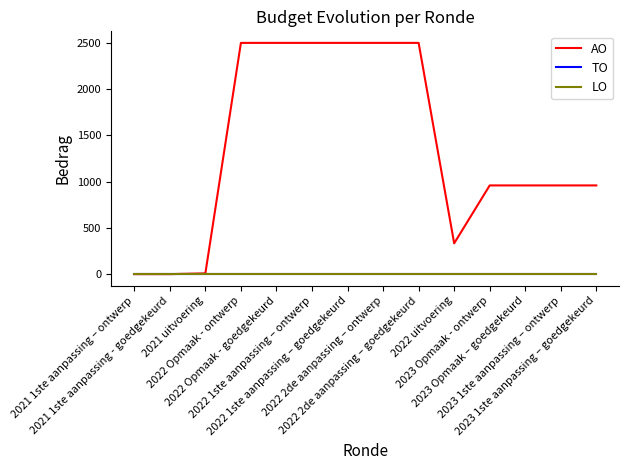

Does the chart have visible grid lines?

No